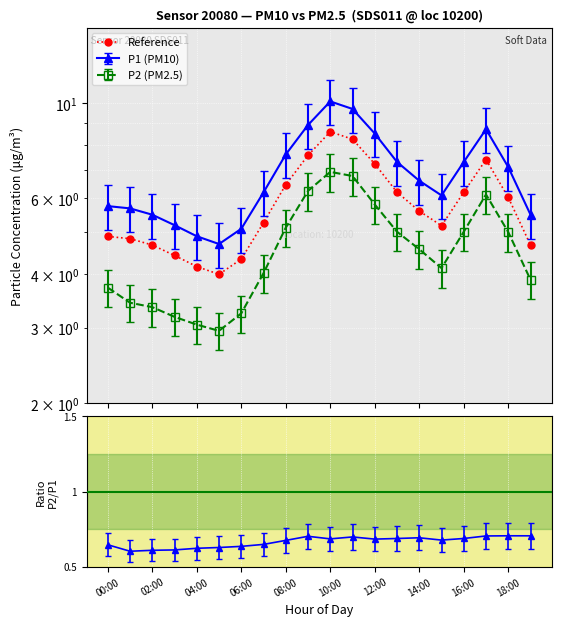

True or false: the data has more than 0 interior local peaks.

True